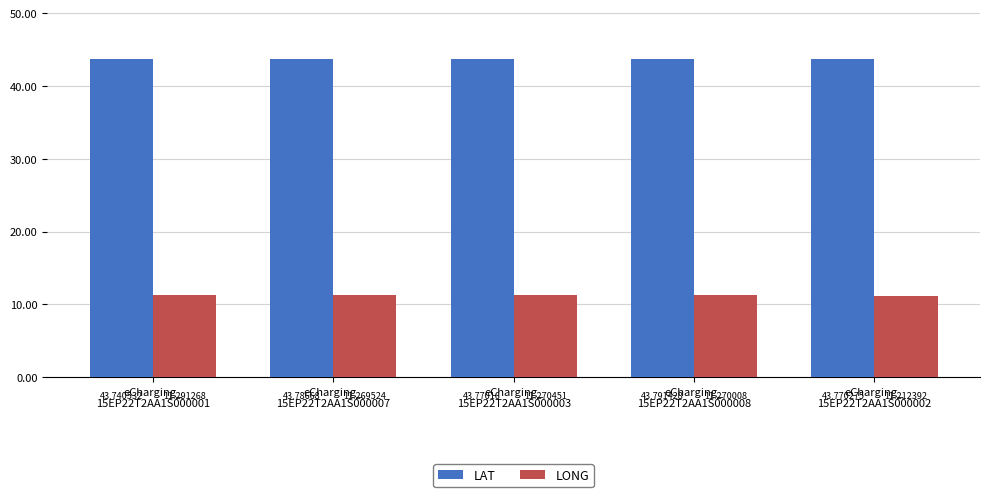

The LONG series shows 11.3 at eCharging_
15EP22T2AA1S000007. True or false?

True